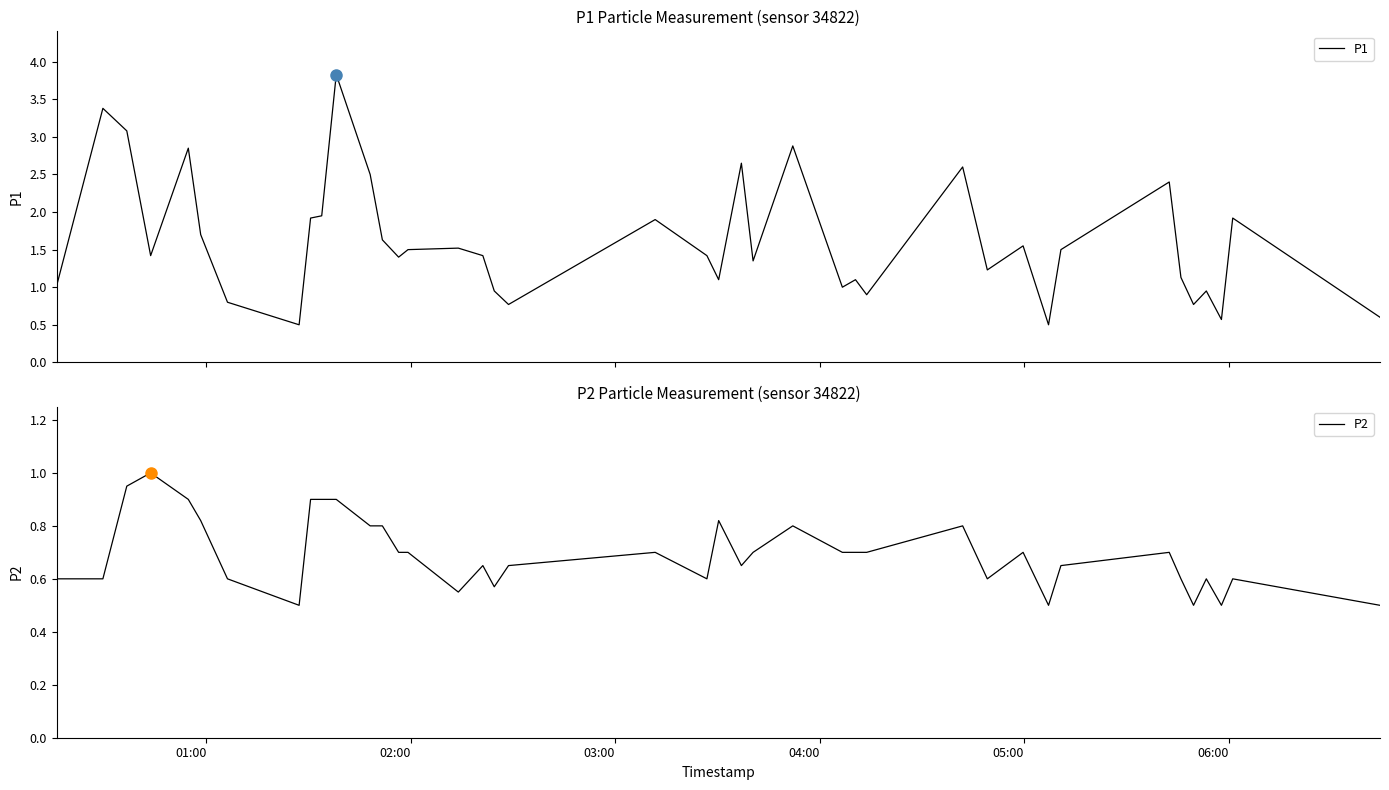

List the series in order of their overall mean, lowest first.

P2, P1